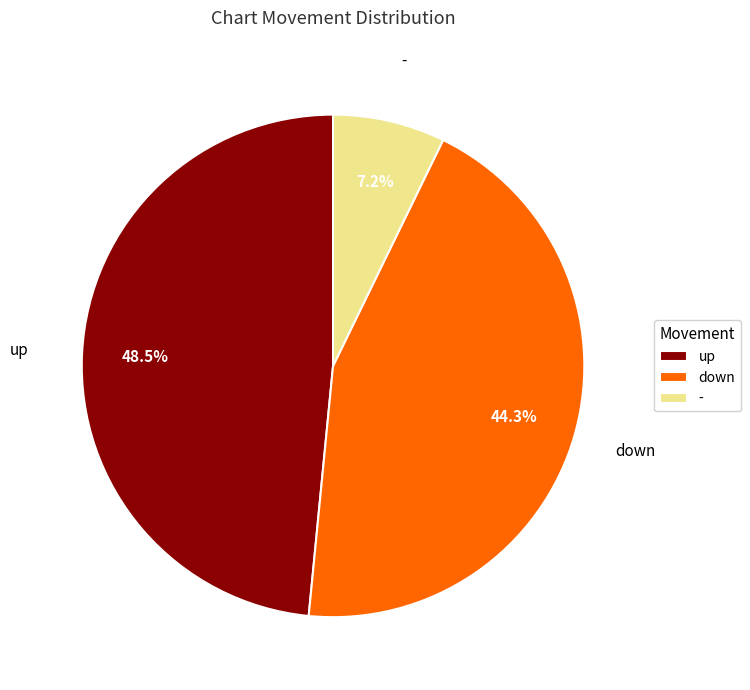

To the nearest percent, what is the difference between the - and down slice percentages?

37%